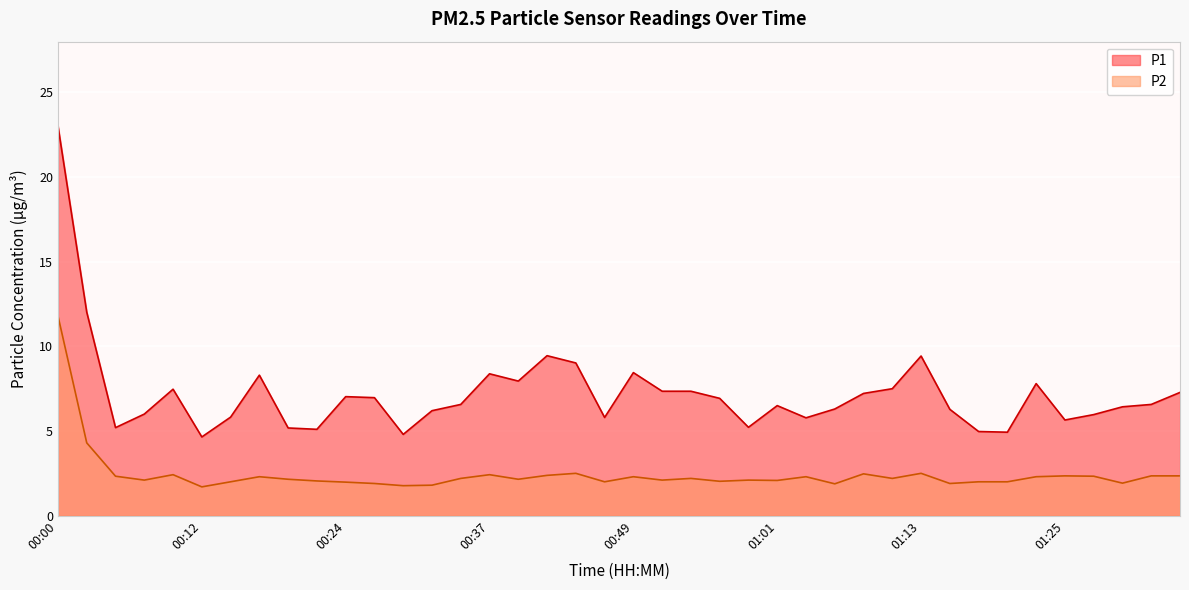

Is the value of P1 at 00:27 greater than the value of P2 at 01:18?

Yes